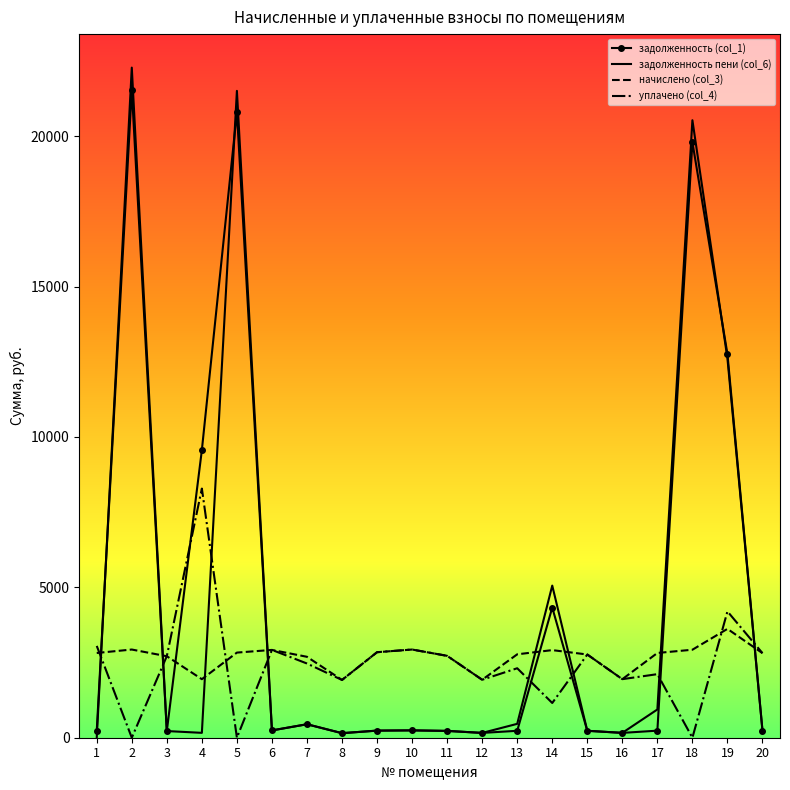

Which series has the widest spread of values?

задолженность пени (col_6)